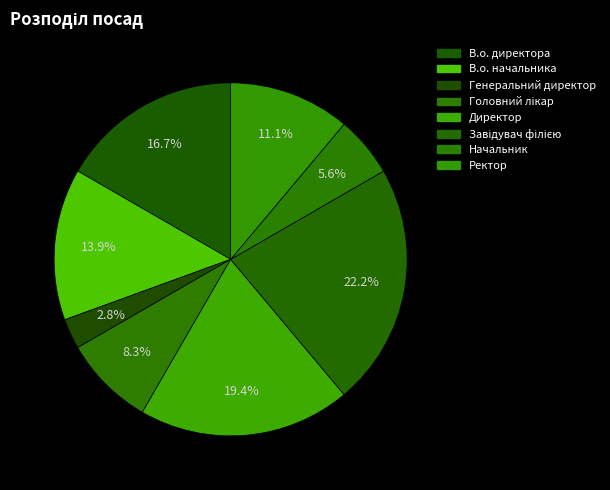

Approximately how many times larger is the value at Ректор compared to В.о. начальника?

0.8